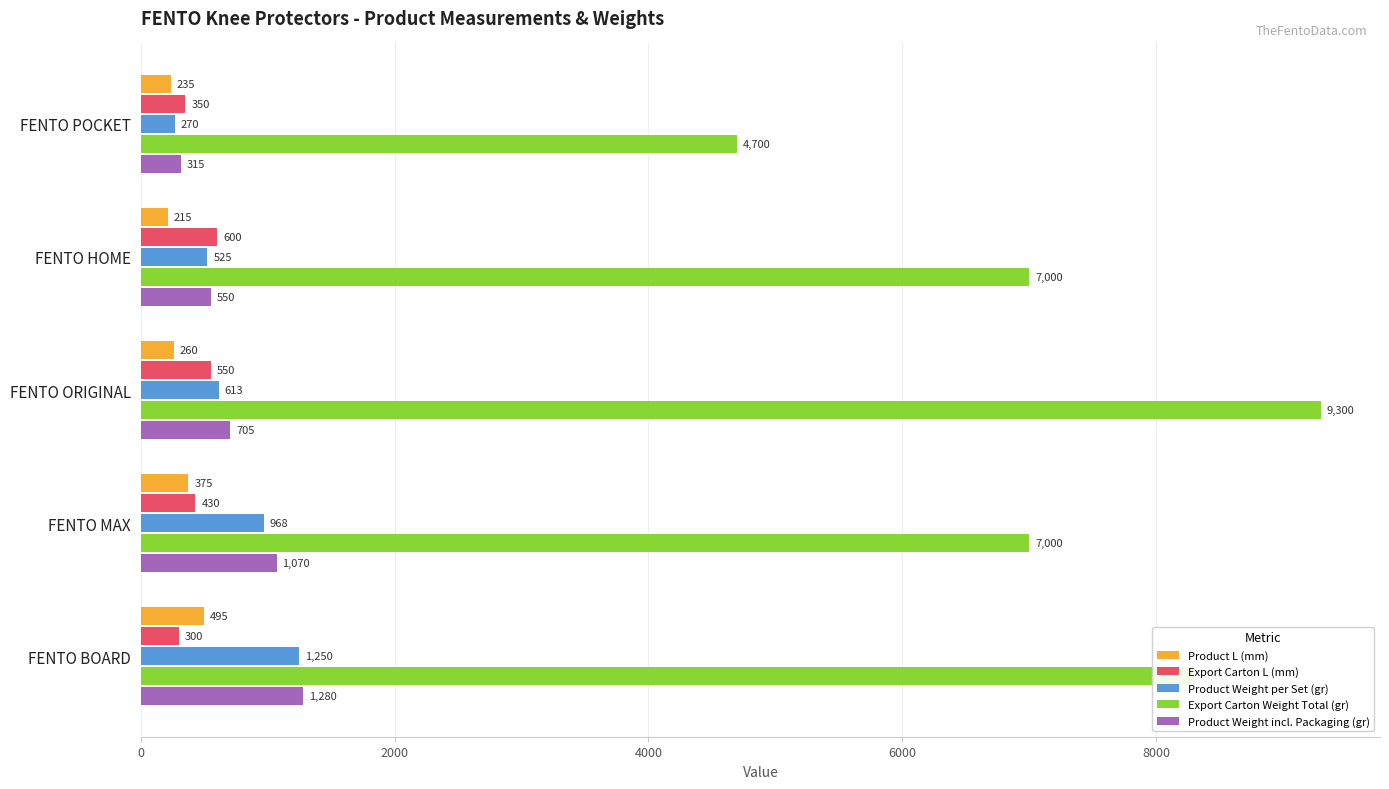

At how many categories does at least one series exceed 2140?

5